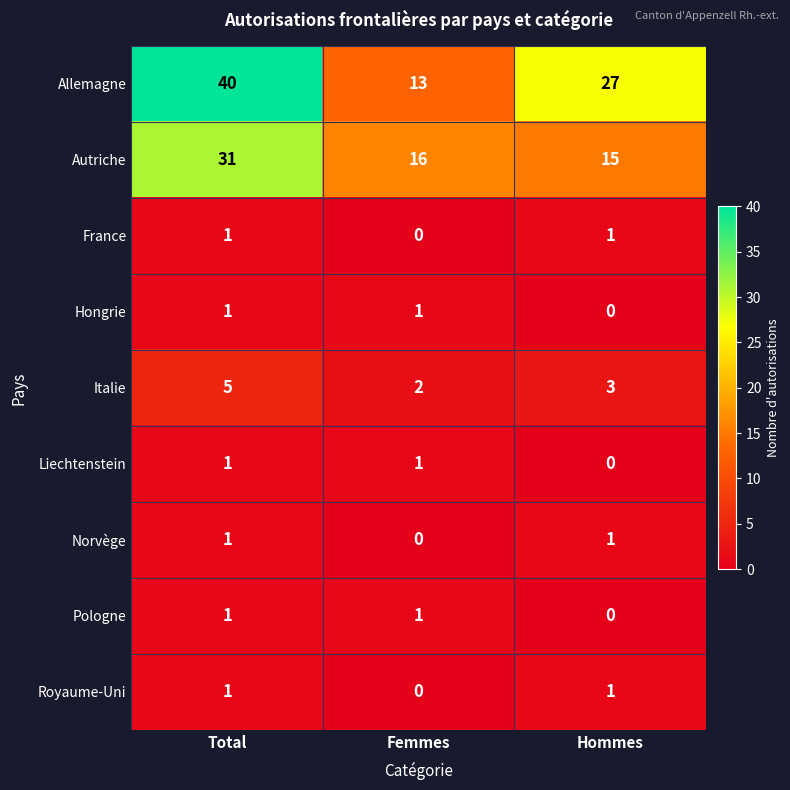

Reading left to right, extract all data points from this chart.

Allemagne: 40	13	27
Autriche: 31	16	15
France: 1	0	1
Hongrie: 1	1	0
Italie: 5	2	3
Liechtenstein: 1	1	0
Norvège: 1	0	1
Pologne: 1	1	0
Royaume-Uni: 1	0	1